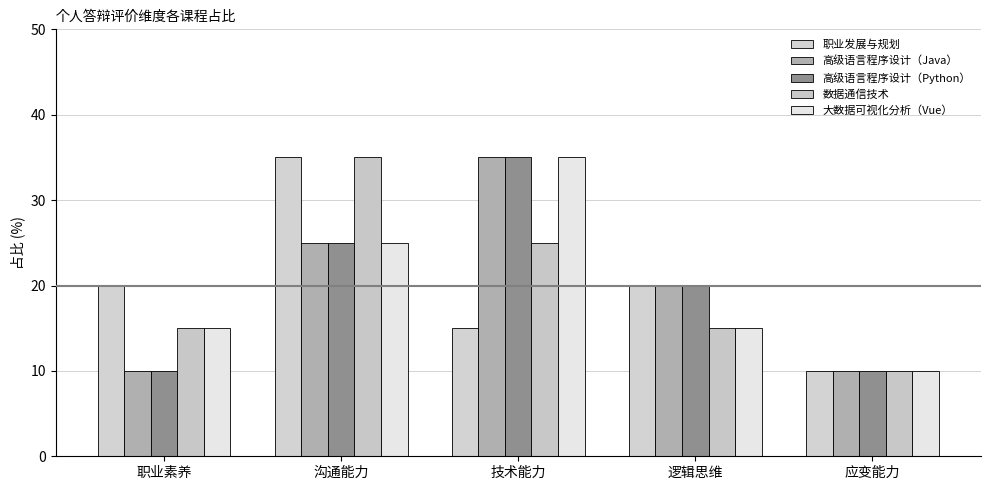

Reading right to left, what are all the values shown in this chart?

职业发展与规划: 应变能力=10	逻辑思维=20	技术能力=15	沟通能力=35	职业素养=20
高级语言程序设计（Java）: 应变能力=10	逻辑思维=20	技术能力=35	沟通能力=25	职业素养=10
高级语言程序设计（Python）: 应变能力=10	逻辑思维=20	技术能力=35	沟通能力=25	职业素养=10
数据通信技术: 应变能力=10	逻辑思维=15	技术能力=25	沟通能力=35	职业素养=15
大数据可视化分析（Vue）: 应变能力=10	逻辑思维=15	技术能力=35	沟通能力=25	职业素养=15